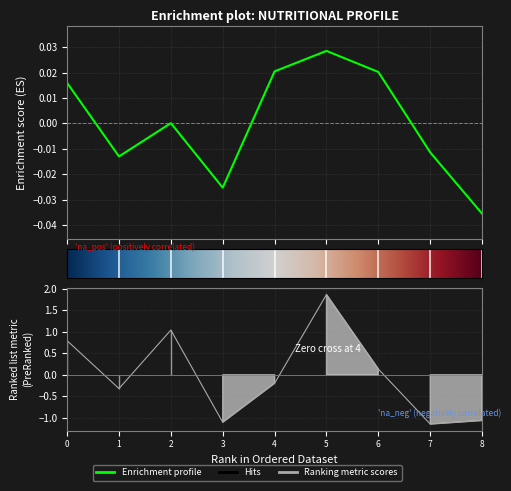

What is the minimum value shown in the chart?

-1.1